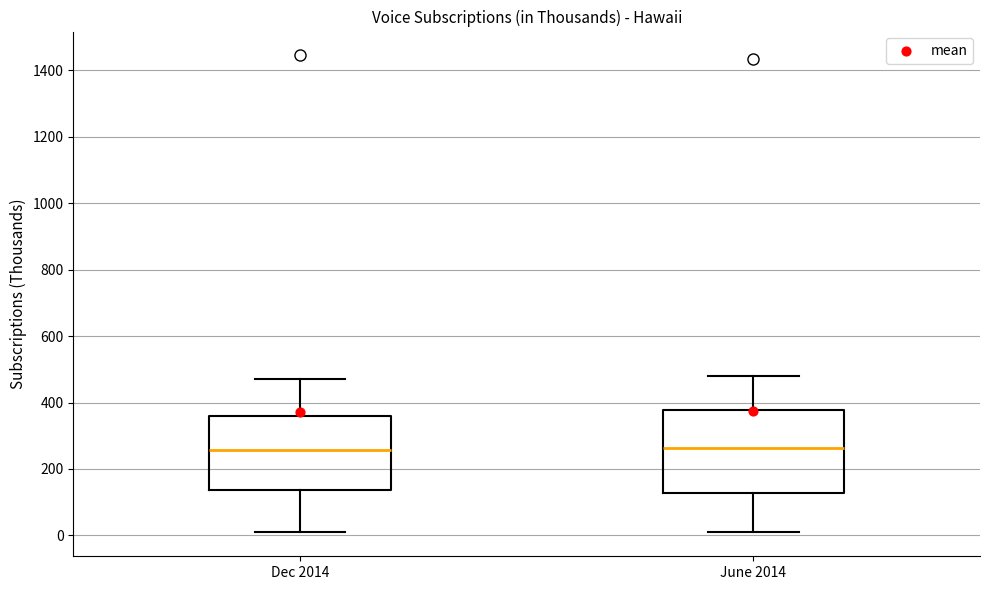

Reading left to right, read every box against the y-axis: the position of its median line, the range the box covers, and the ends of its whiskers. The values are not printed on the chart, so give them approximately, as read against the axis.

Dec 2014: median 260, box 140 to 360, whiskers 0 to 480
June 2014: median 260, box 120 to 380, whiskers 20 to 480